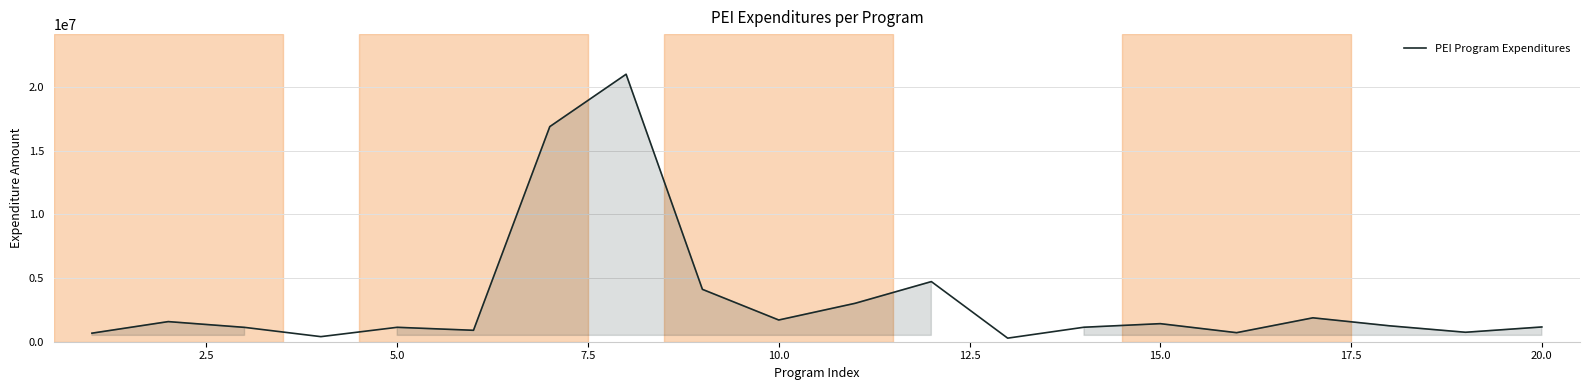

What is the greatest value displayed?

21004088.3